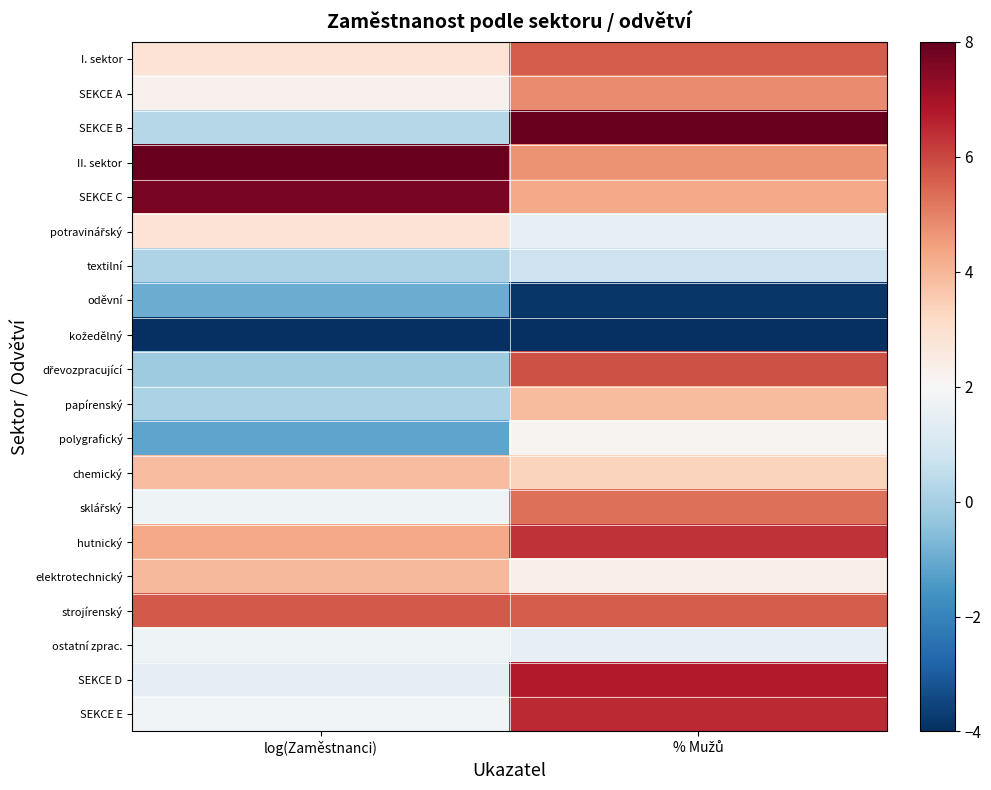

Count the number of categories in the chart.

2